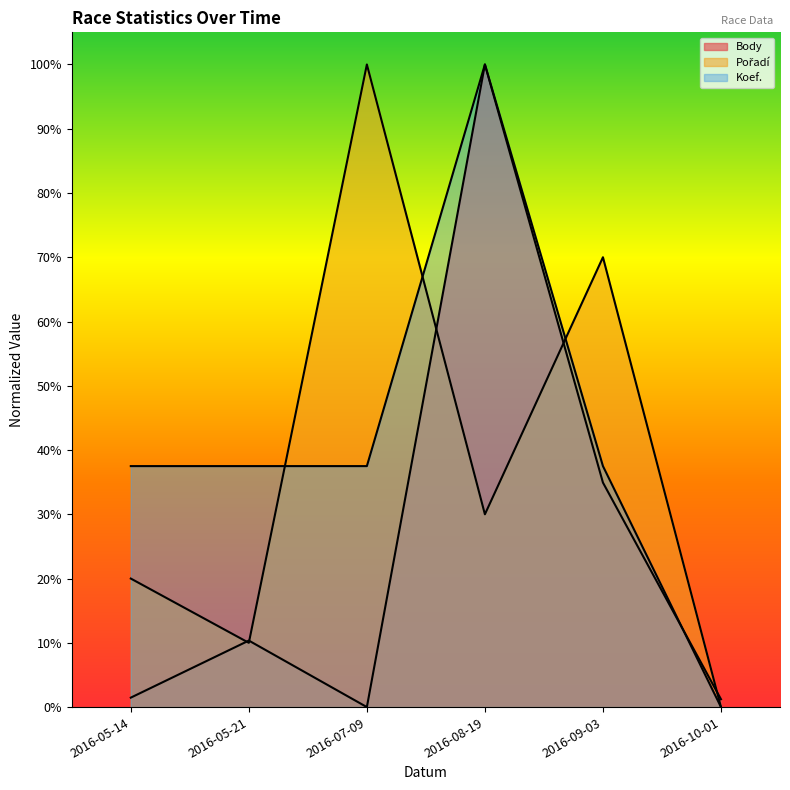

List the series in order of their peak value, lowest first.

Koef., Pořadí, Body